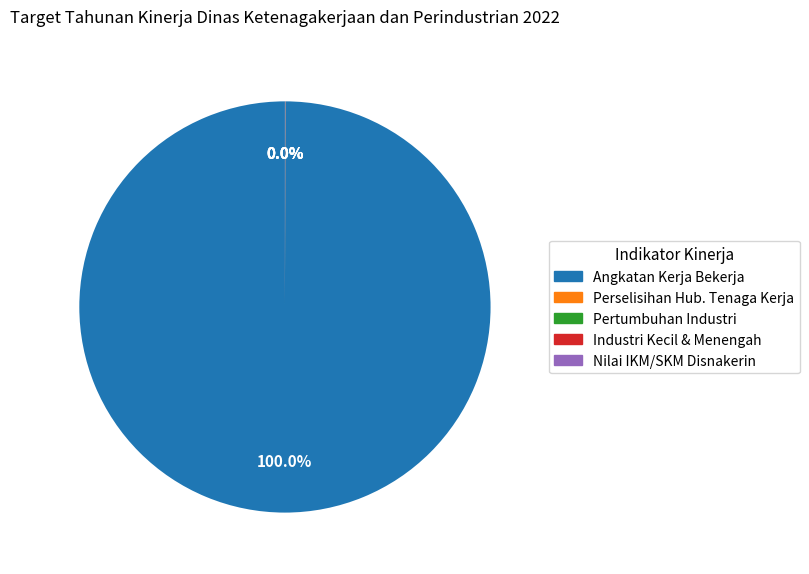

Is there a majority slice in this chart?

Yes